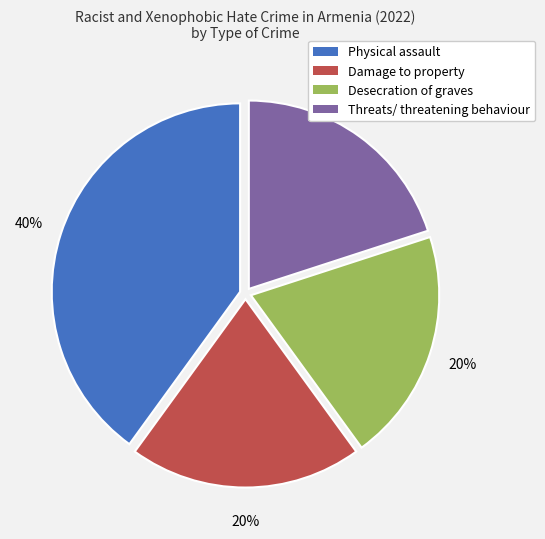

To the nearest percent, what is the combined percentage of Threats/ threatening behaviour and Desecration of graves?

40%